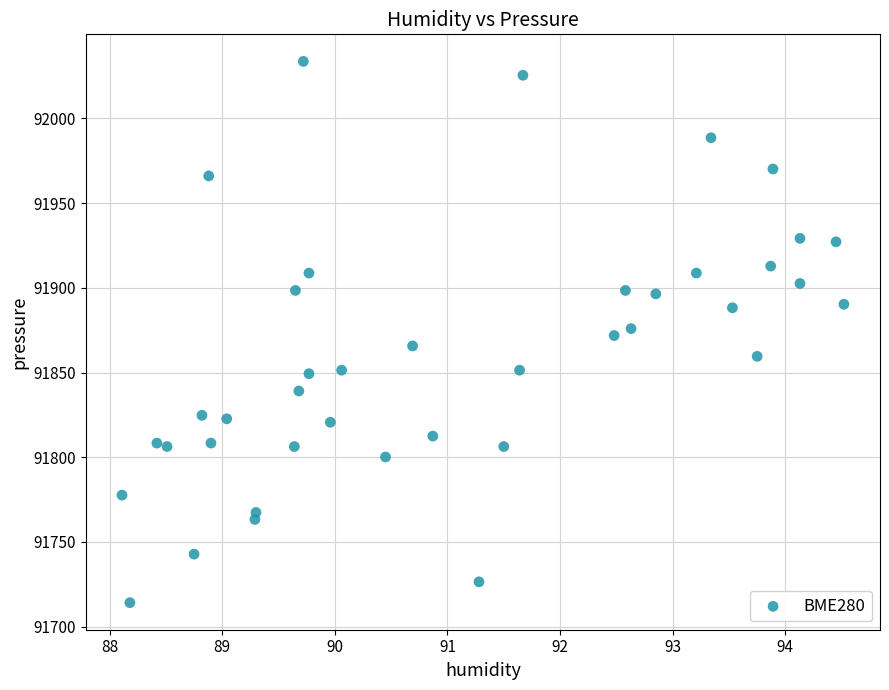

What is the range of Y values (max minus min)?

319.5